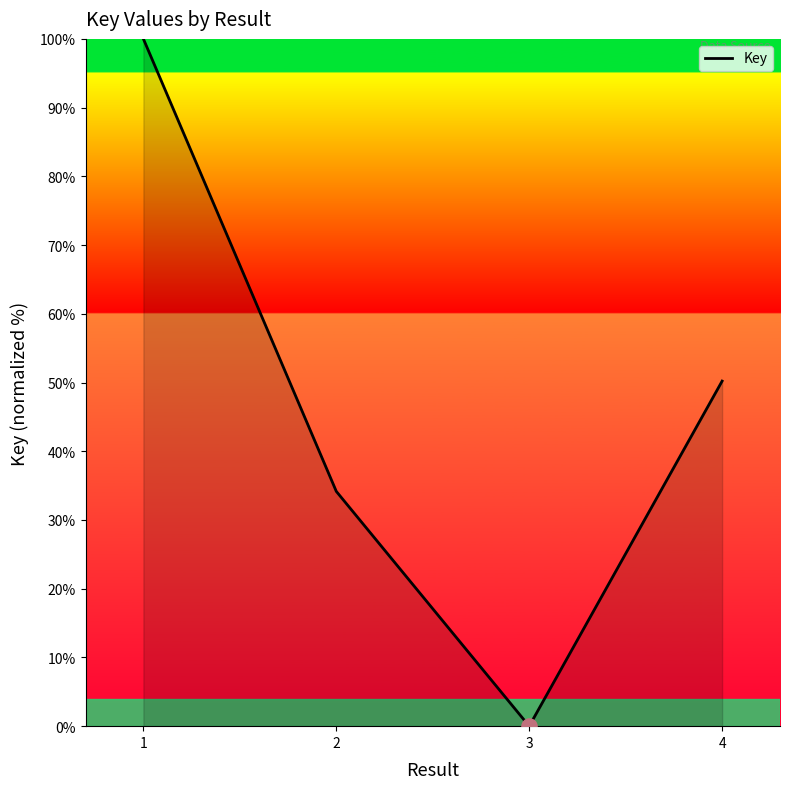

What is the change in value from 1 to 4?

-49.8